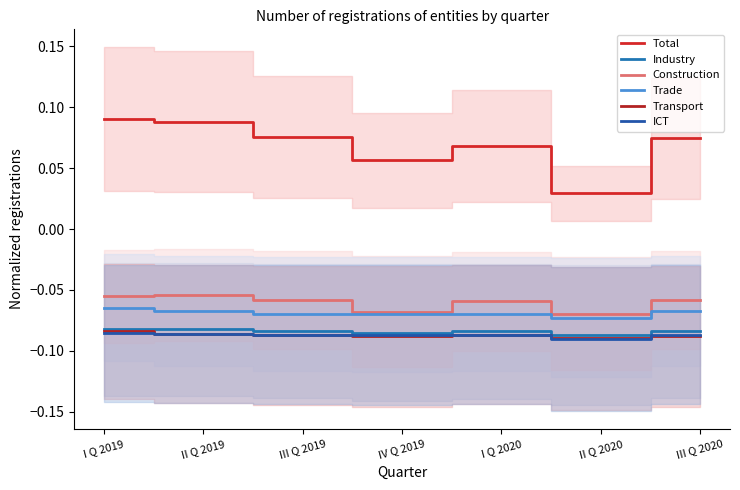

What is the sum of the Total values at III Q 2019 and IV Q 2019?

0.1